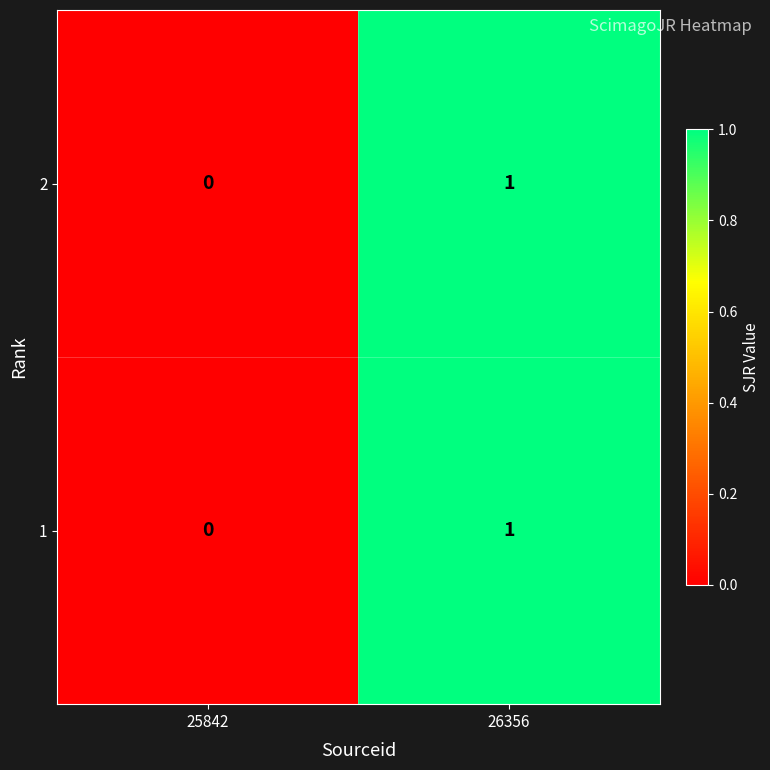

Reading left to right, extract all data points from this chart.

2: 0	1
1: 0	1